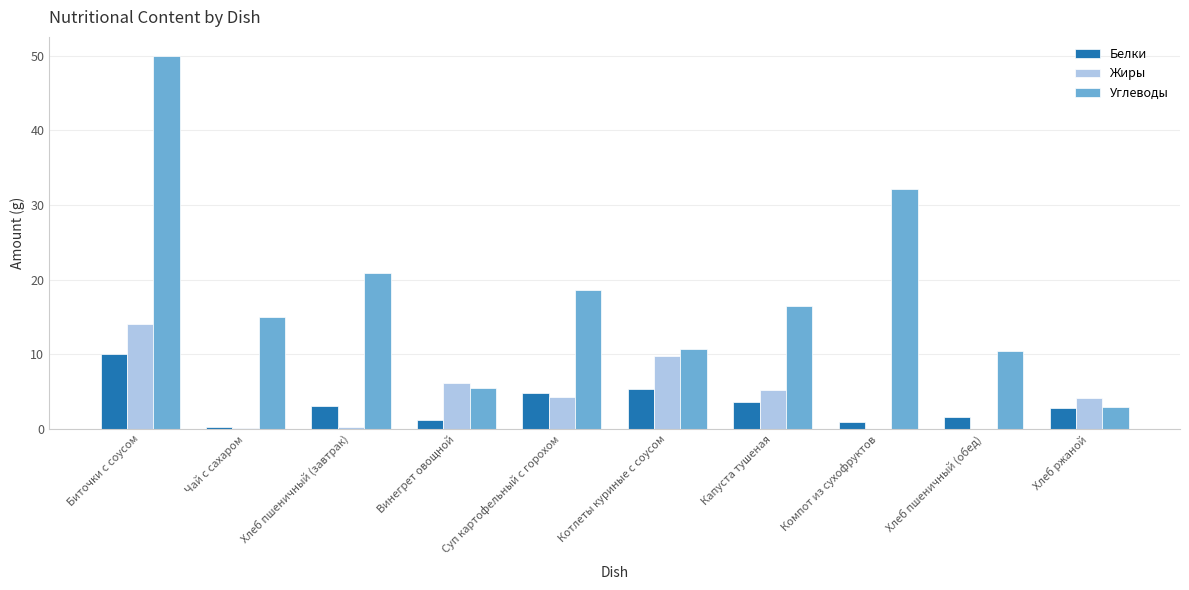

At which label does Углеводы first exceed 16?

Биточки с соусом